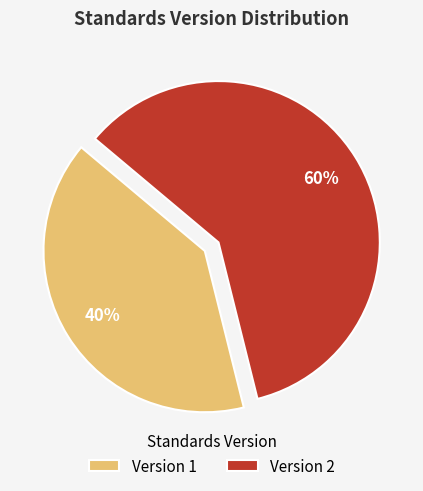

Rank the categories by value from highest to lowest.

Version 2, Version 1